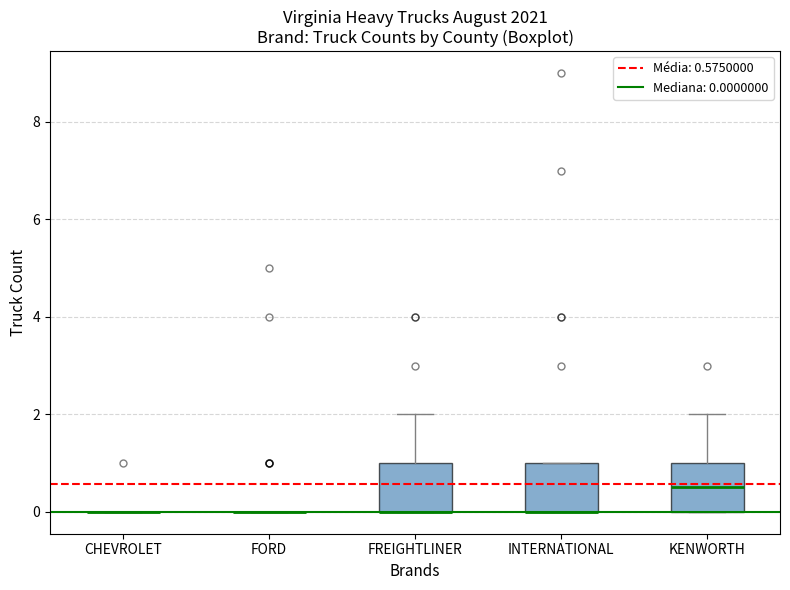

Reading left to right, transcribe this box plot: for each box, give where its median line is, the range the box spans, and where its two whiskers end, as read against the y-axis. The values are not printed on the chart, so give them approximately, as read against the axis.

CHEVROLET: box collapsed to a line at 0.0, whiskers 0.0 to 0.0
FORD: box collapsed to a line at 0.0, whiskers 0.0 to 0.0
FREIGHTLINER: median 0.0 (drawn on the box's lower edge), box 0.0 to 1.0, whiskers 0.0 to 2.0
INTERNATIONAL: median 0.0 (drawn on the box's lower edge), box 0.0 to 1.0, whiskers 0.0 to 1.0
KENWORTH: median 0.6, box 0.0 to 1.0, whiskers 0.0 to 2.0